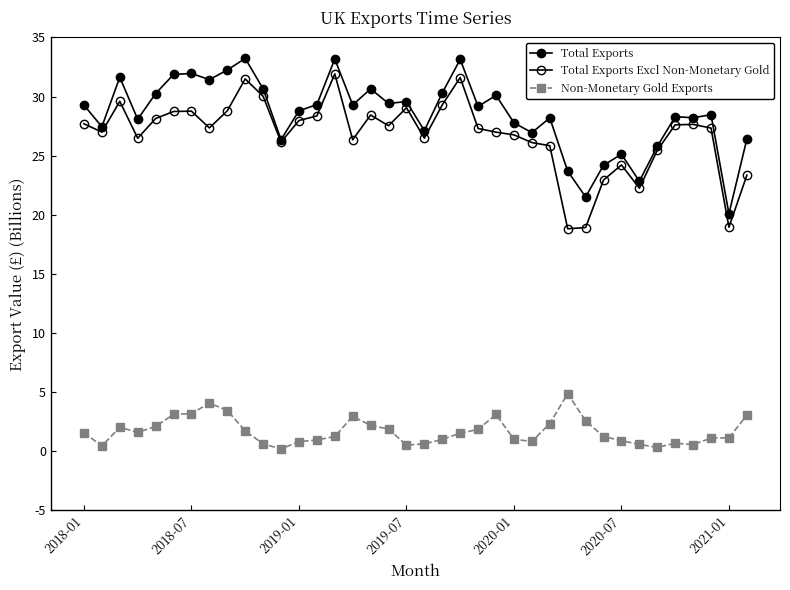

True or false: Total Exports has more than 1 interior local peaks.

True